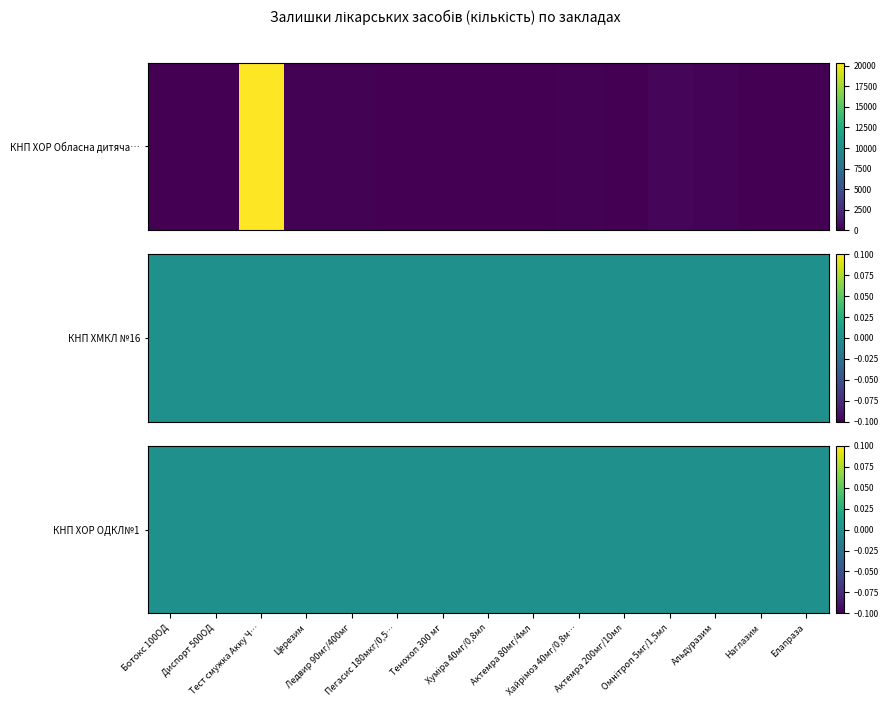

What is the sum of all КНП ХОР Обласна дитяча клінічна лікарня values?

21464